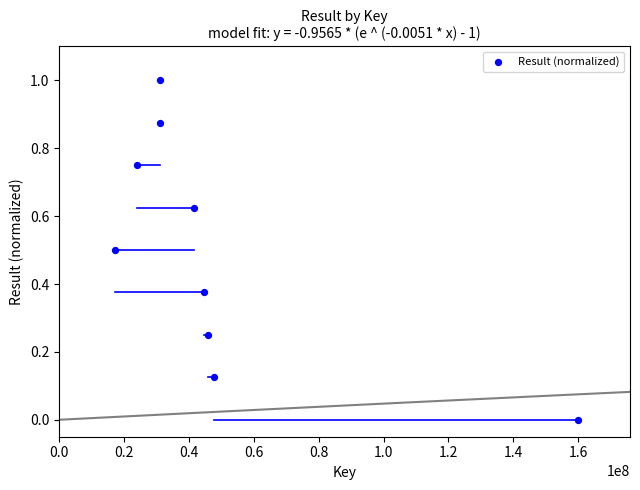

What is the range of X values (max minus min)?

142929349.0